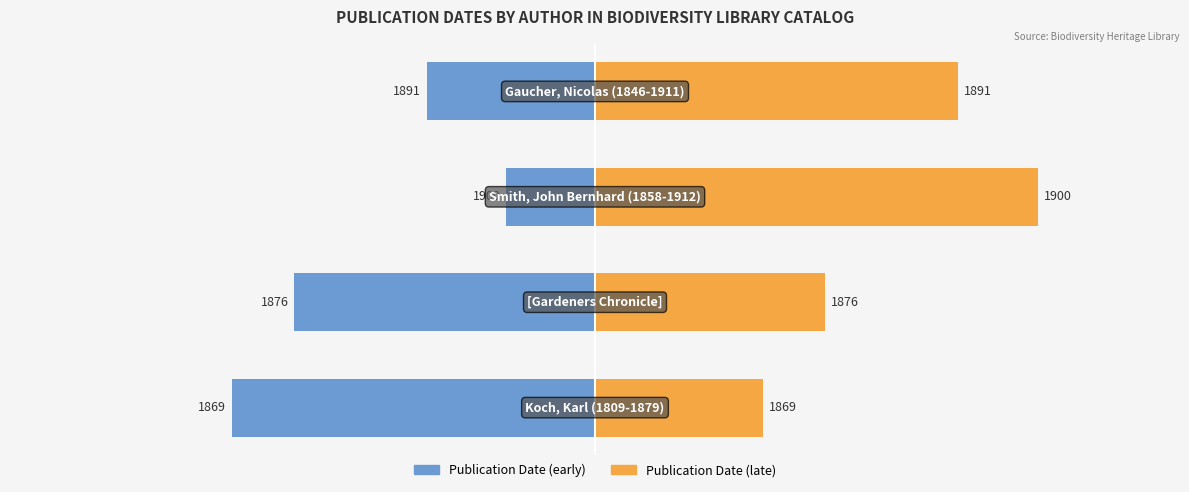

Reading left to right, transcribe all the data shown in this chart.

Publication Date (early bias): -68.3	-56.7	-16.7	-31.7
Publication Date (late bias): 31.7	43.3	83.3	68.3